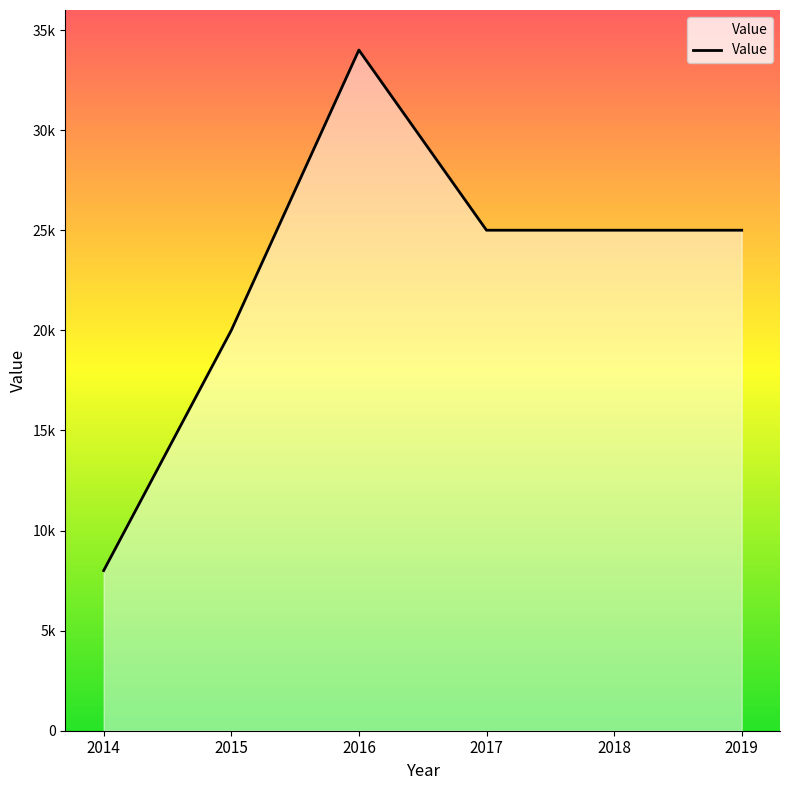

Does the chart display data point markers on the line(s)?

No